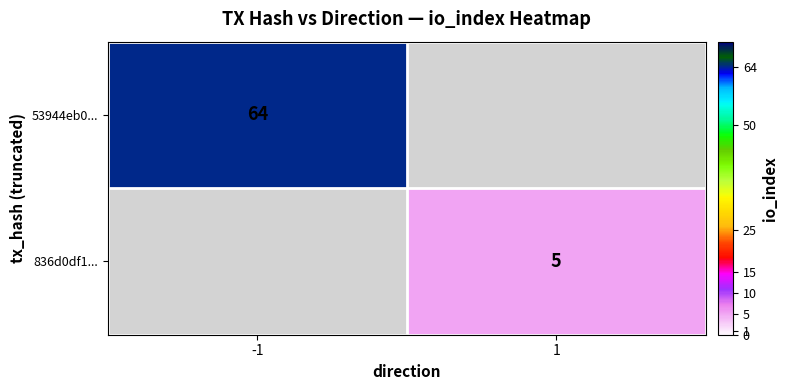

Which has a higher value, 1 or -1?

-1